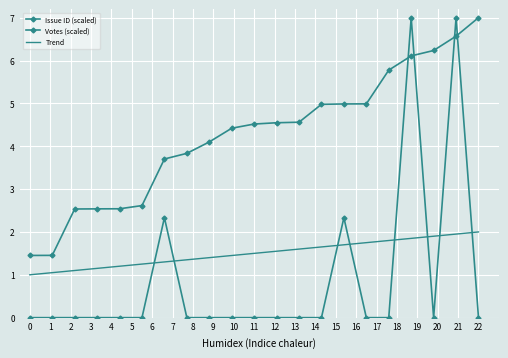

How many categories are shown in the chart?

21